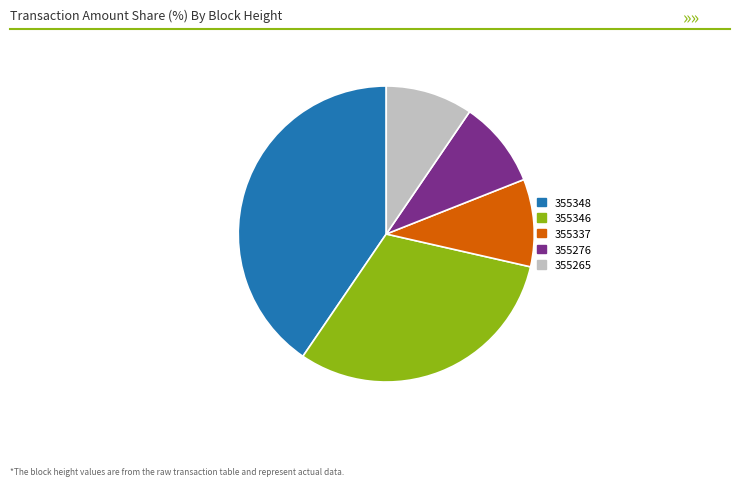

Is it true that 355337 is 10% of the pie?

True